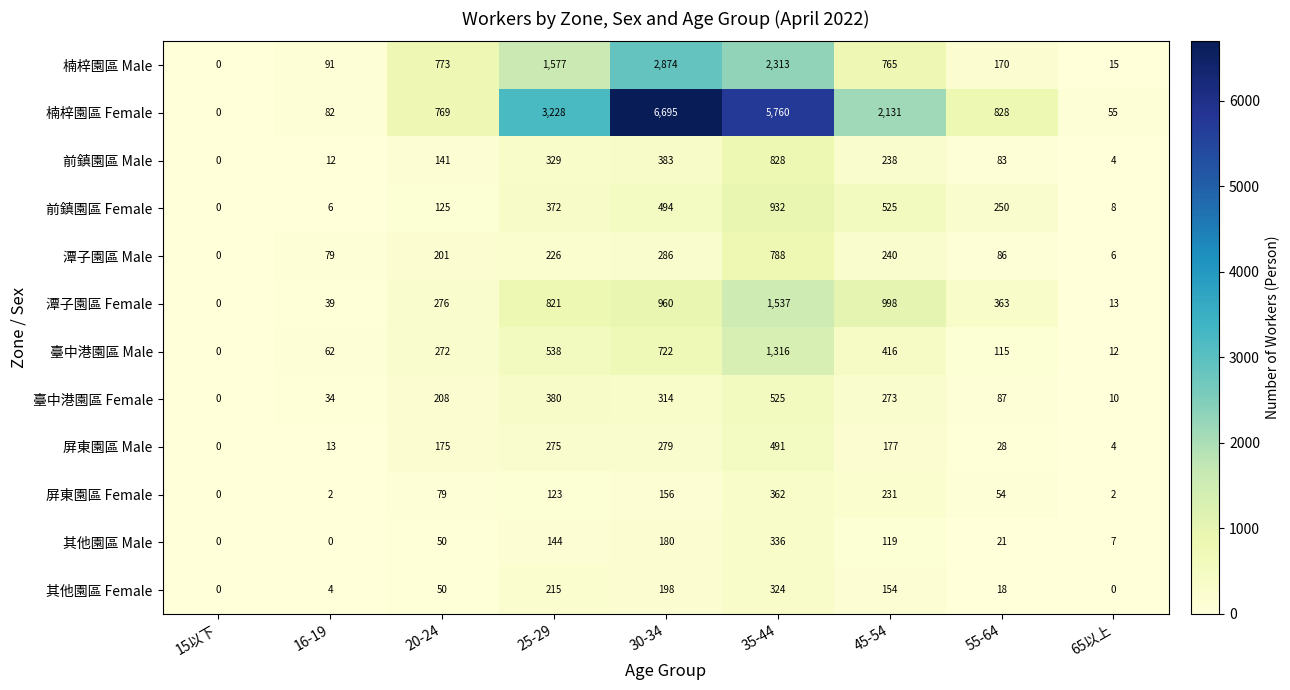

How many positive values does the 楠梓園區 Male series have?

8